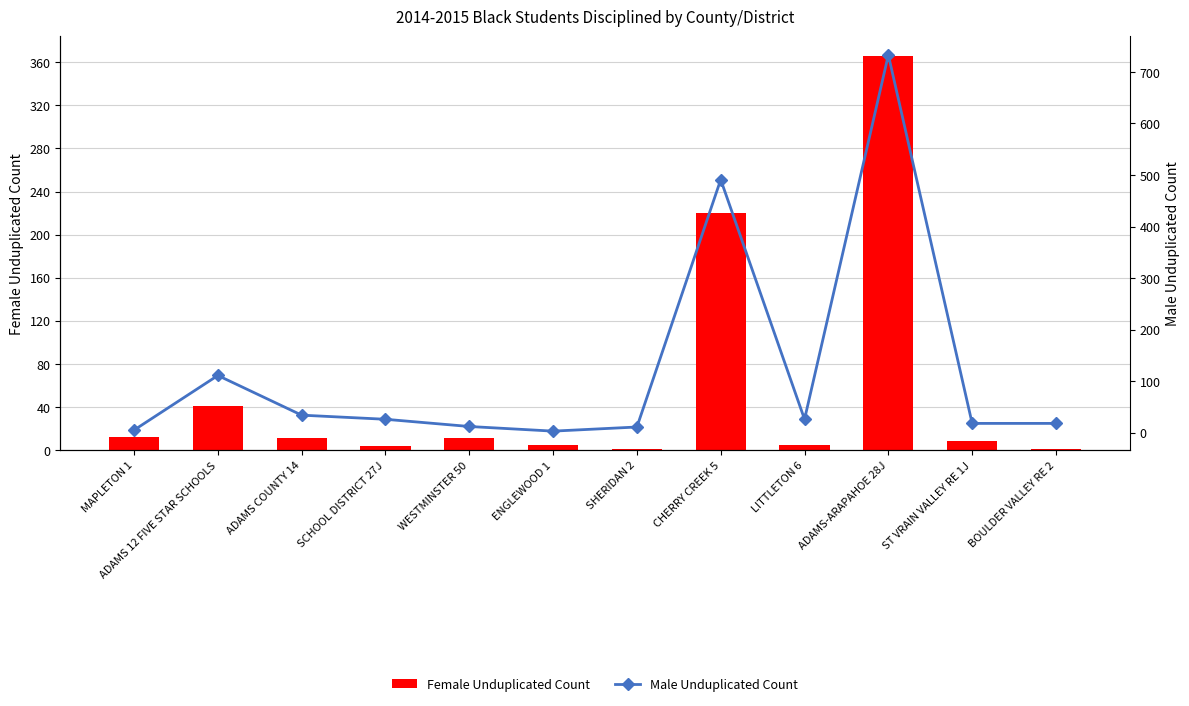

What is the spread (max minus min) of values at ADAMS COUNTY 14?

23